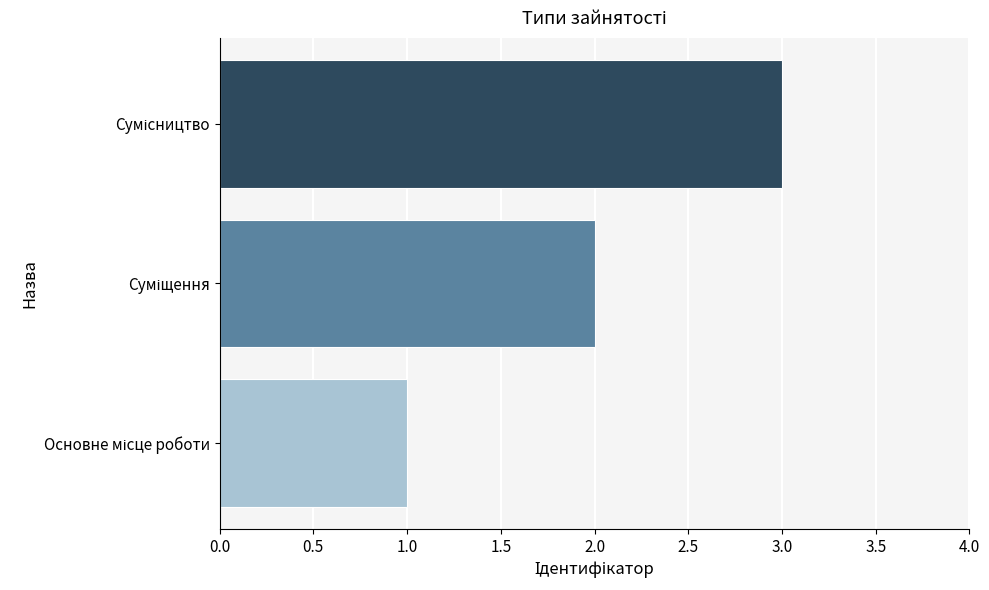

What is the maximum value shown in the chart?

3